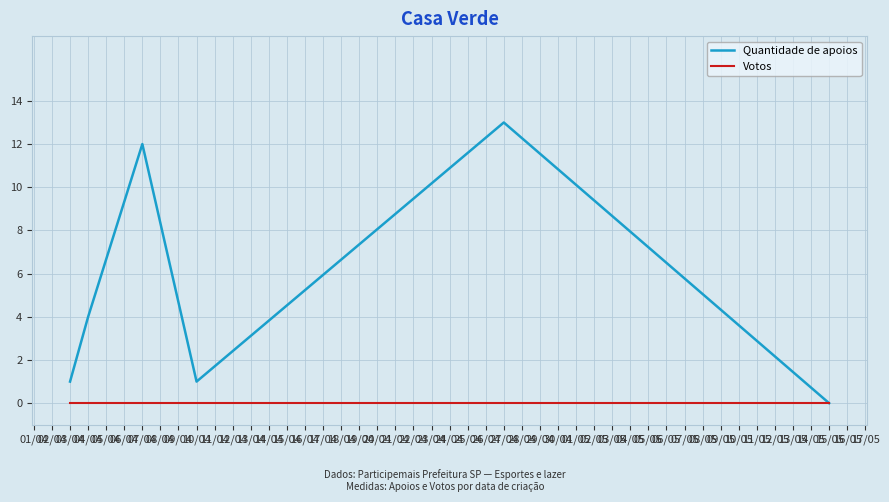

True or false: Quantidade de apoios and Votos intersect in this chart.

False